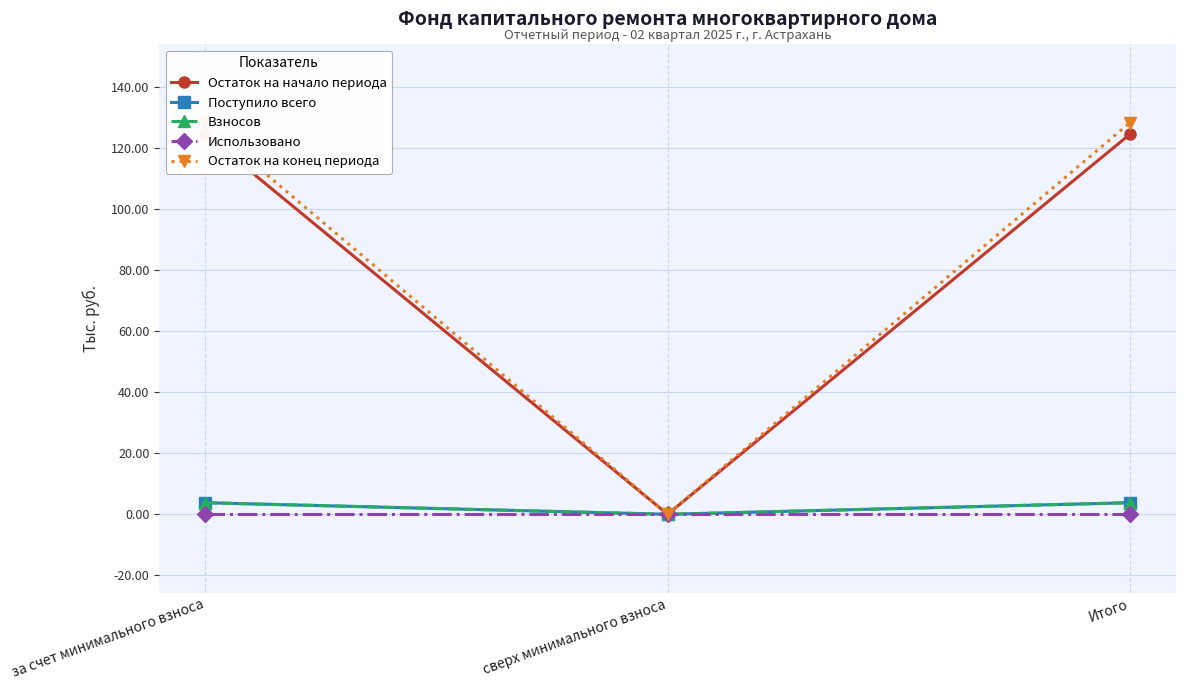

Which series has the widest spread of values?

Остаток на конец периода